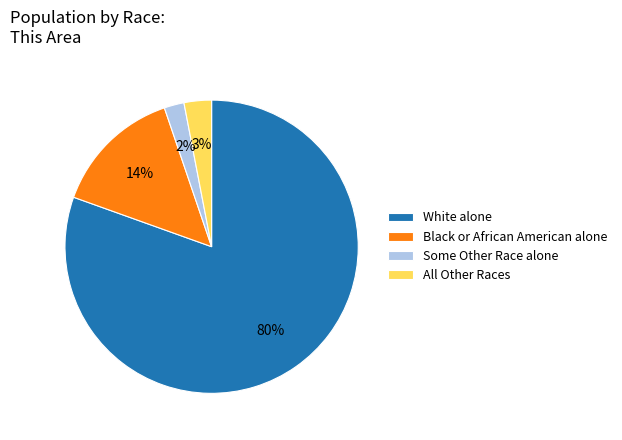

True or false: Some Other Race alone accounts for 16% of the total.

False